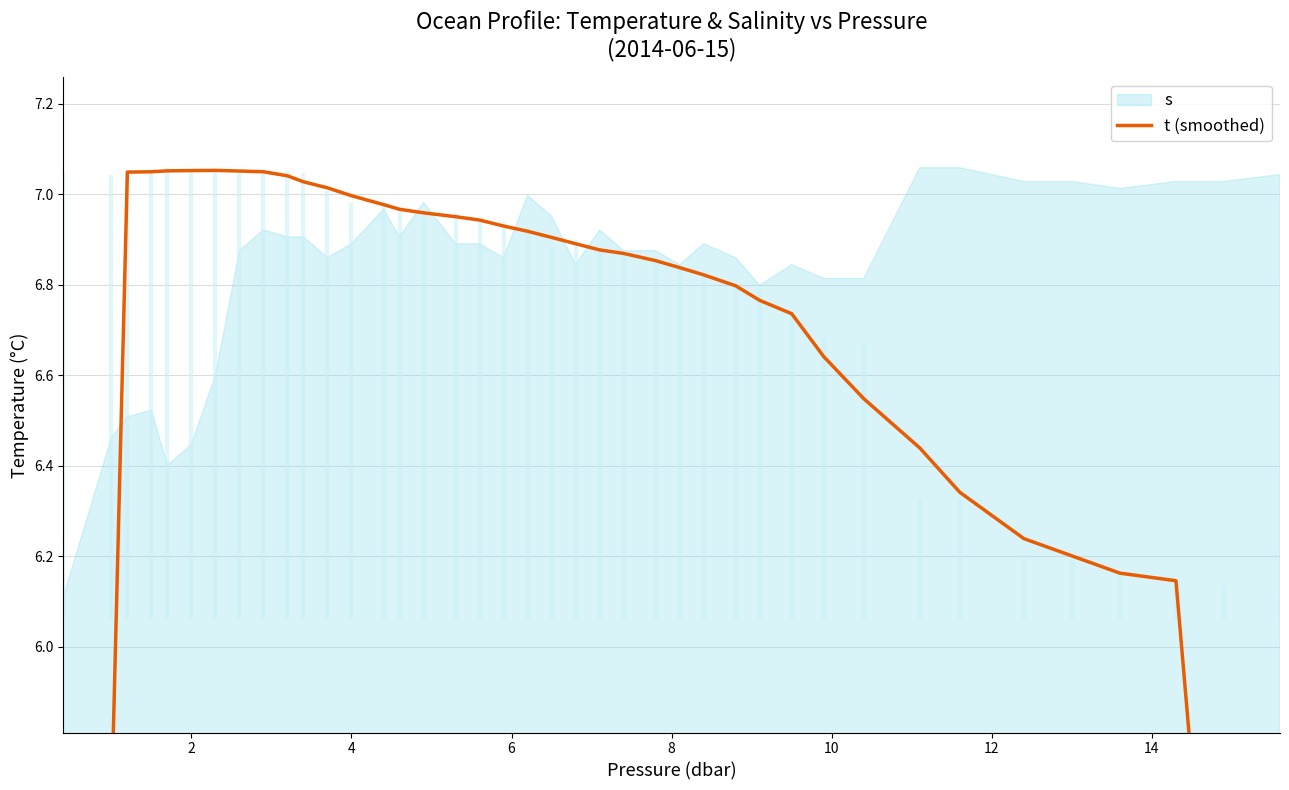

Is it true that the value at 15 is 3.0?

False